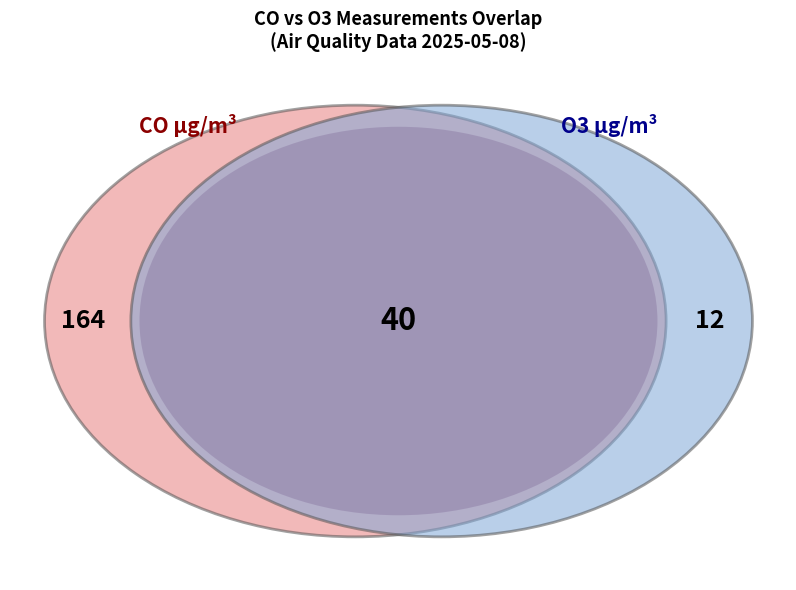

Does 33 account for over 50% of the chart?

No